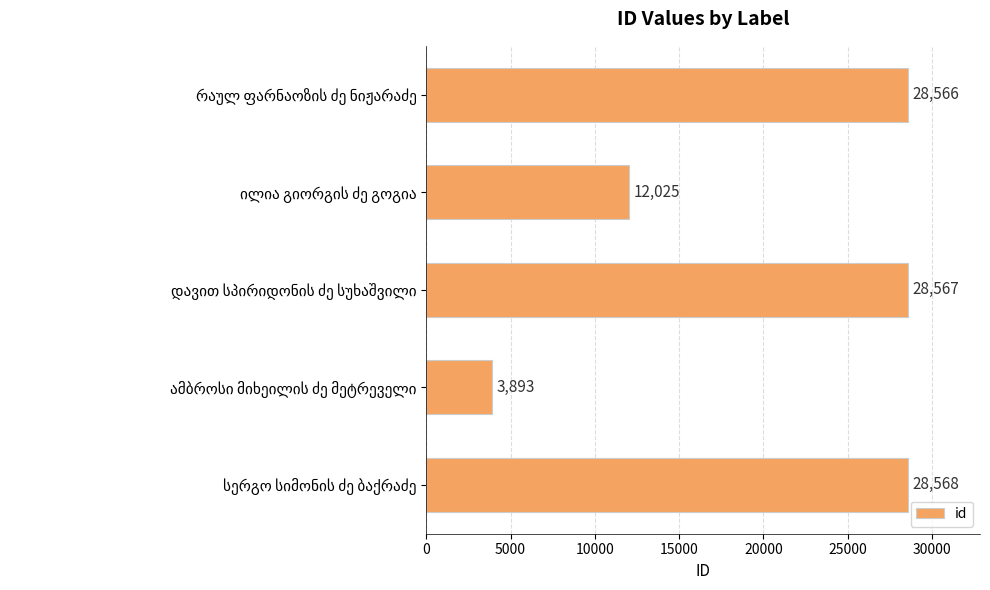

What is the smallest value displayed?

3893